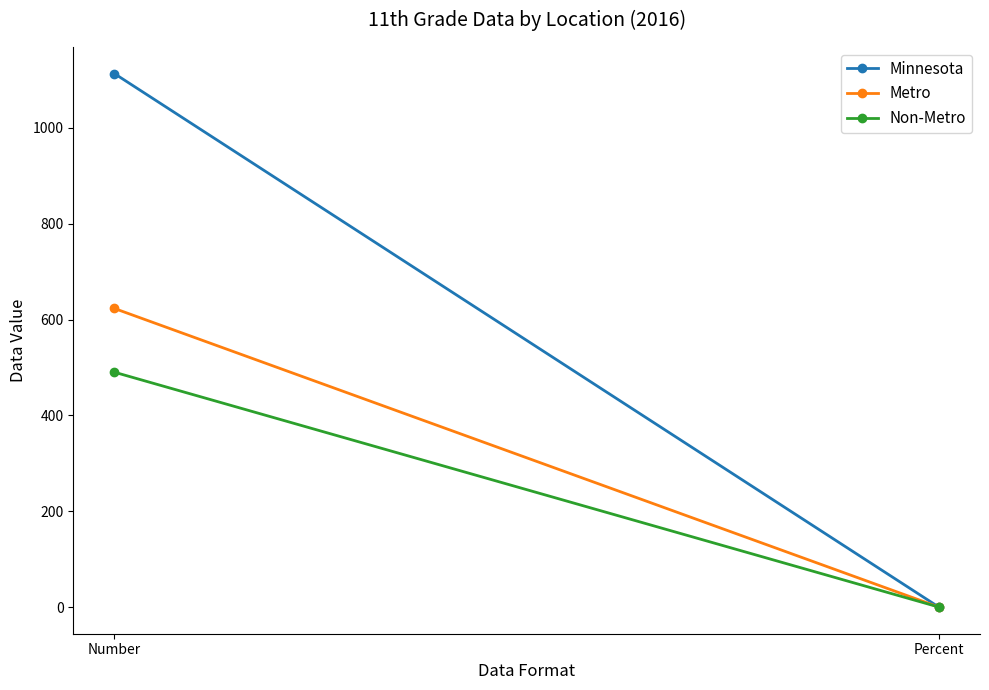

What is the sum of the Metro values at Percent and Number?

623.0